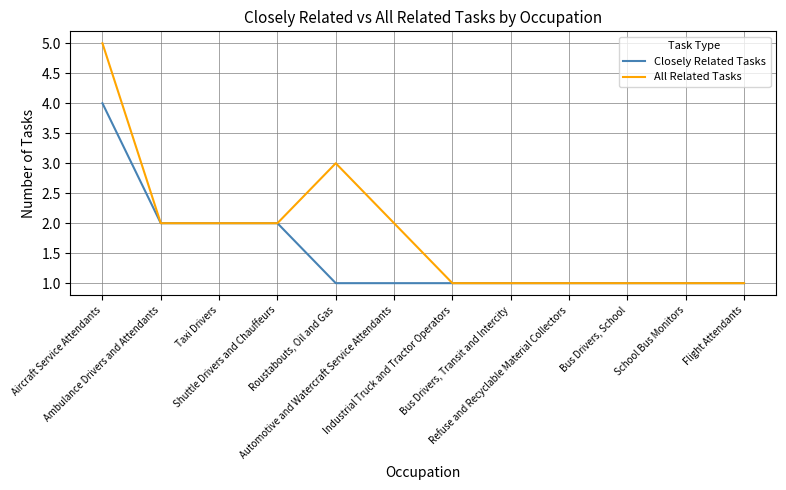

Which series has the widest spread of values?

All Related Tasks